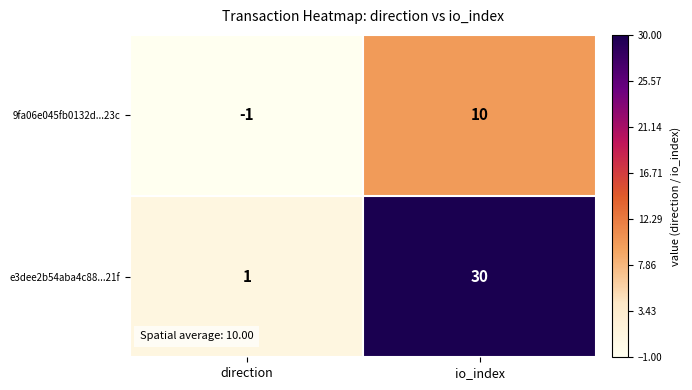

At which label is e3dee2b54aba4c88...21f closest to 15?

direction